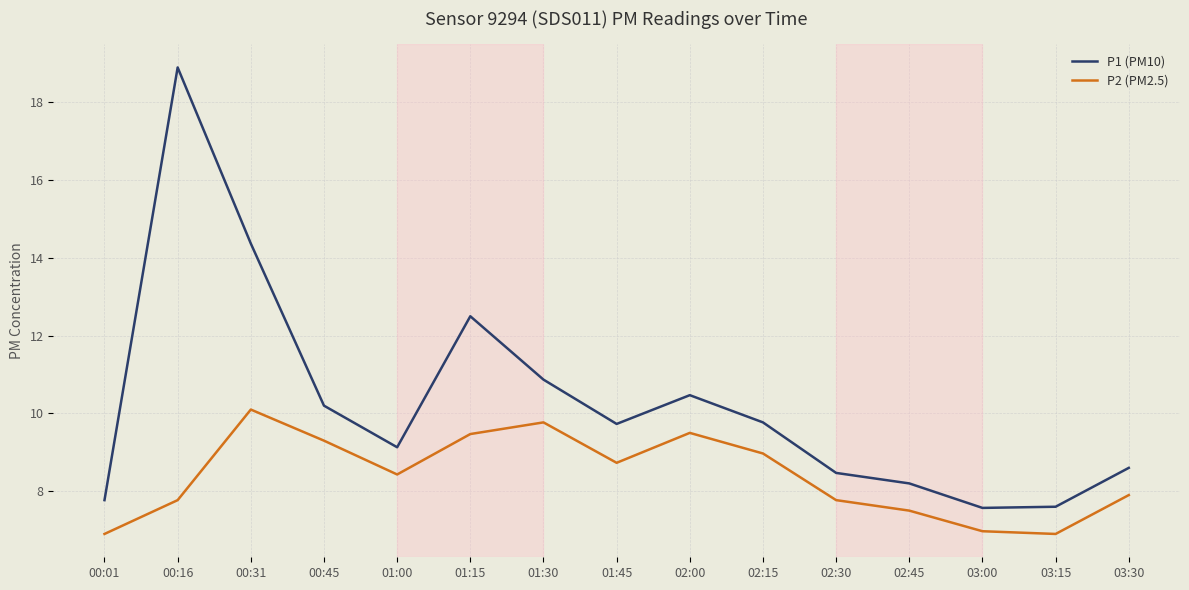

At which label does P2 (PM2.5) reach its peak?

00:31